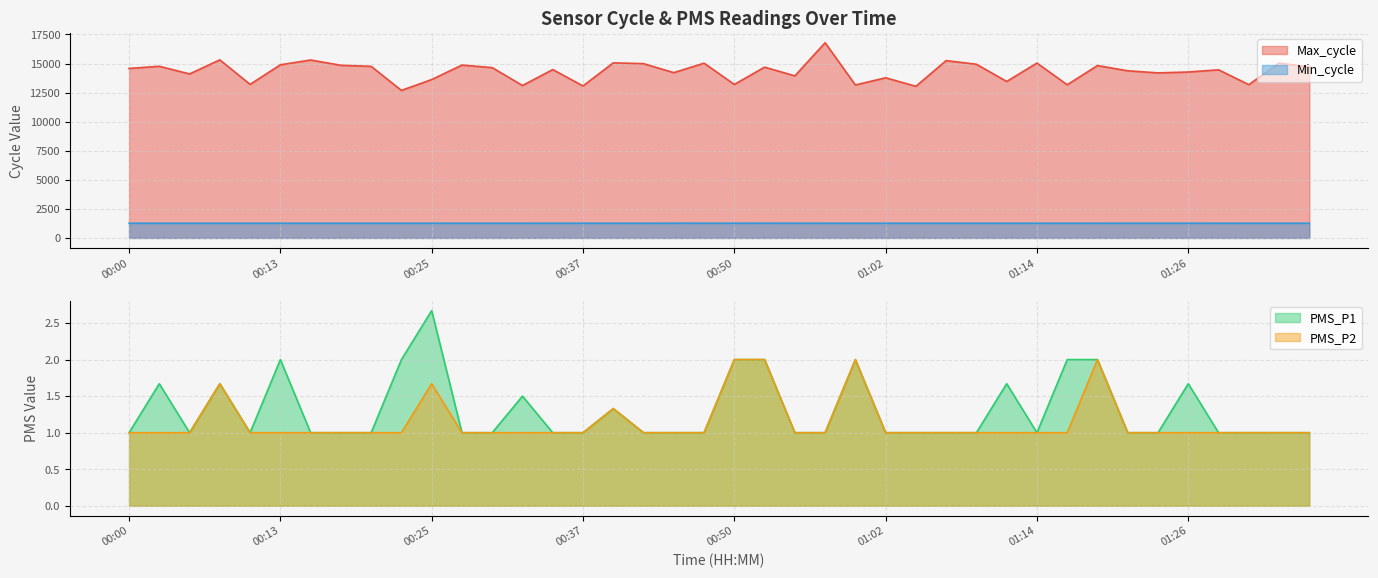

Which series has the widest spread of values?

Max_cycle